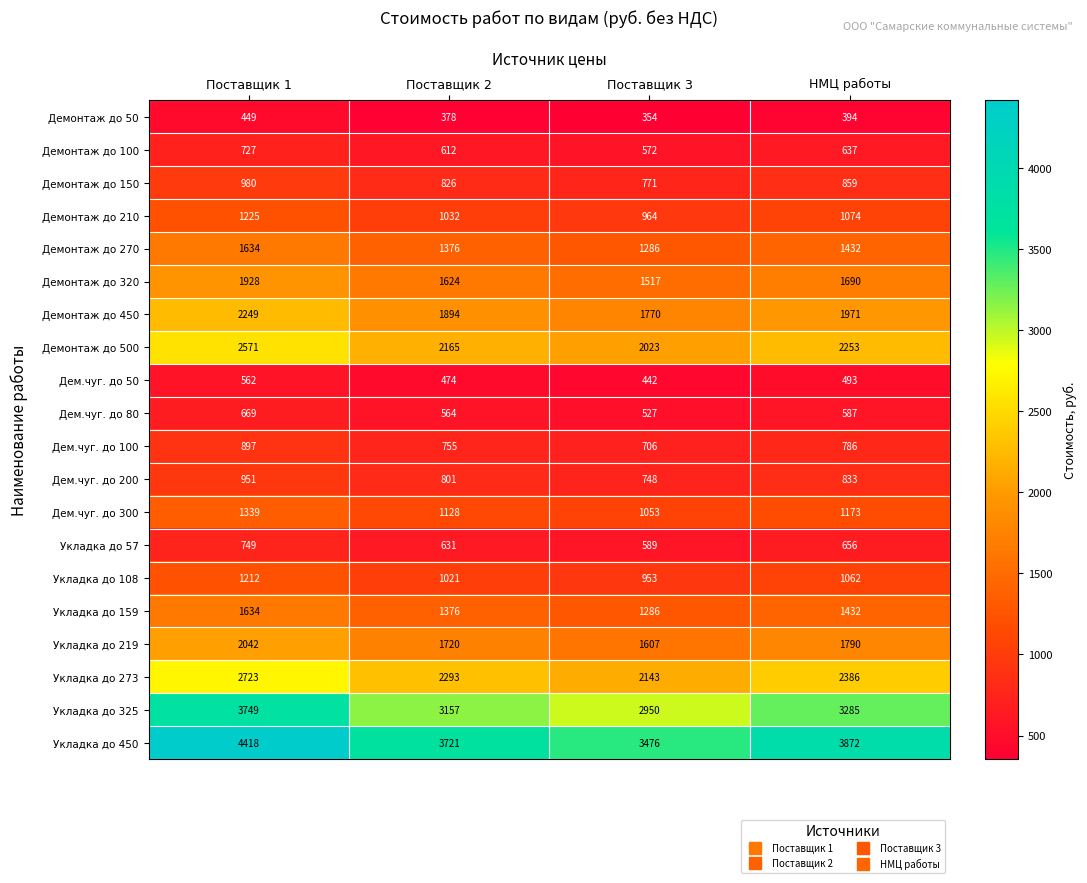

True or false: Дем.чуг. до 80 has a value of 940 at Поставщик 2.

False